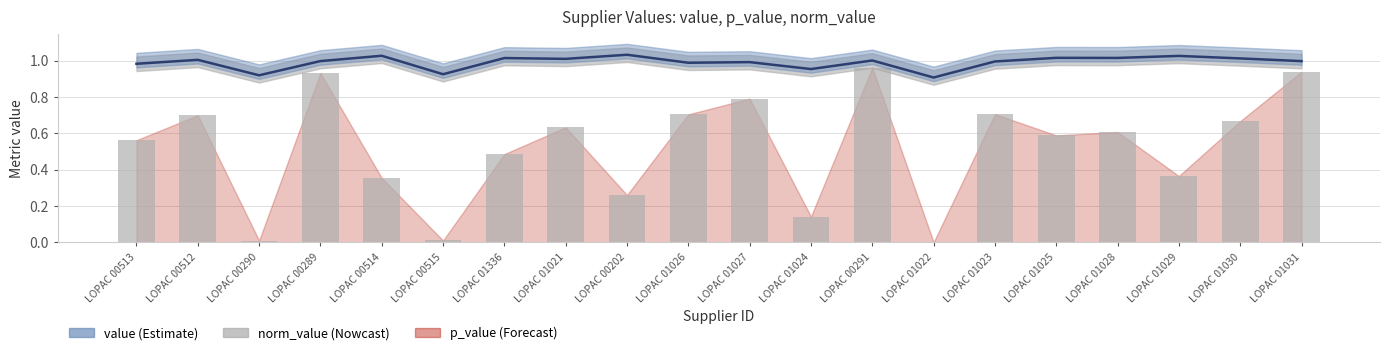

Reading left to right, what are all the values shown in this chart?

LOPAC 00513=0.6	LOPAC 00512=0.7	LOPAC 00290=0.0	LOPAC 00289=0.9	LOPAC 00514=0.4	LOPAC 00515=0.0	LOPAC 01336=0.5	LOPAC 01021=0.6	LOPAC 00202=0.3	LOPAC 01026=0.7	LOPAC 01027=0.8	LOPAC 01024=0.1	LOPAC 00291=1.0	LOPAC 01022=0.0	LOPAC 01023=0.7	LOPAC 01025=0.6	LOPAC 01028=0.6	LOPAC 01029=0.4	LOPAC 01030=0.7	LOPAC 01031=0.9